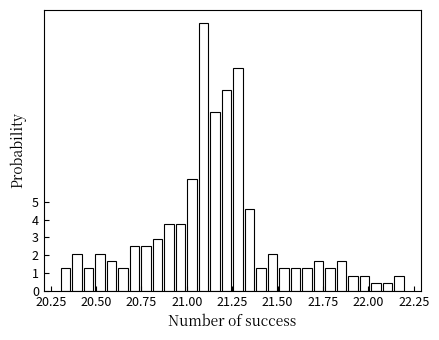

Read against the x-axis, roughly where is the centre of the tallest bar?

21.10